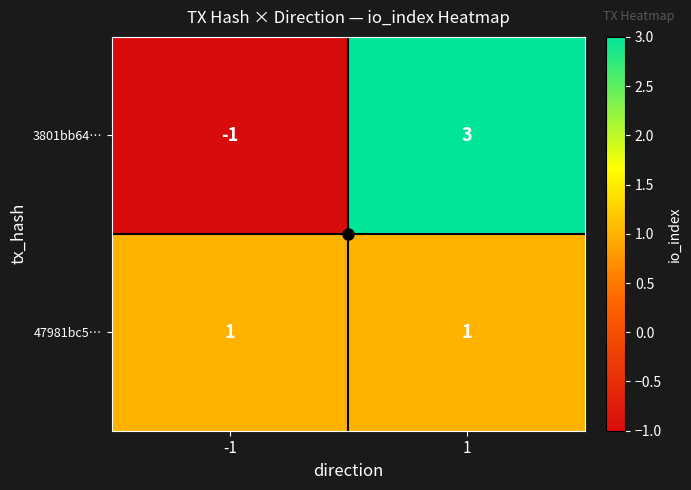

At -1, list the series in order from smallest to largest.

3801bb64…, 47981bc5…